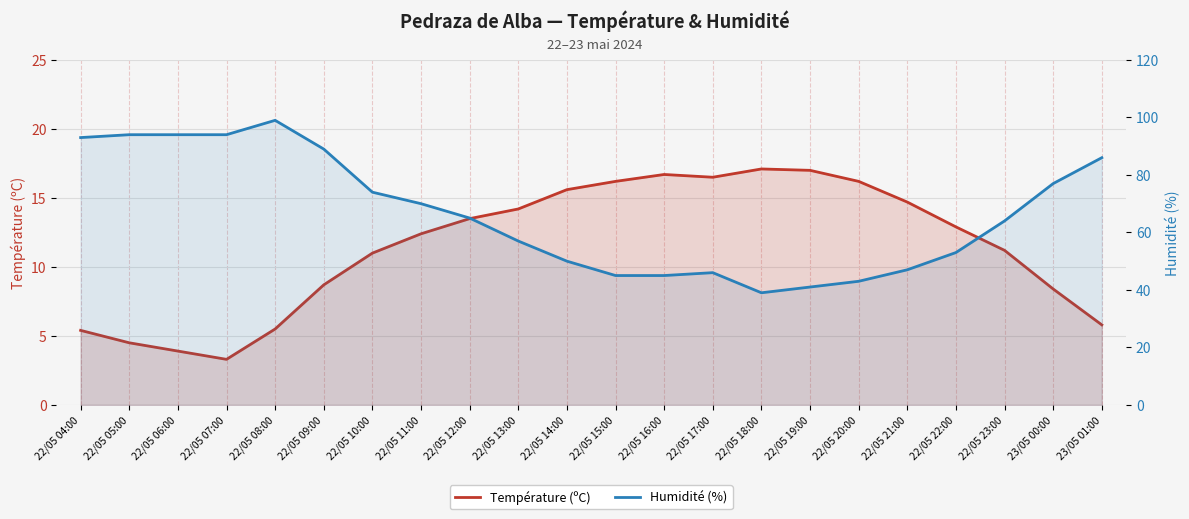

Reading right to left, extract all data points from this chart.

Température (ºC): 5.8	8.4	11.2	12.9	14.7	16.2	17.0	17.1	16.5	16.7	16.2	15.6	14.2	13.5	12.4	11.0	8.7	5.5	3.3	3.9	4.5	5.4
Humidité (%): 86.0	77.0	64.0	53.0	47.0	43.0	41.0	39.0	46.0	45.0	45.0	50.0	57.0	65.0	70.0	74.0	89.0	99.0	94.0	94.0	94.0	93.0